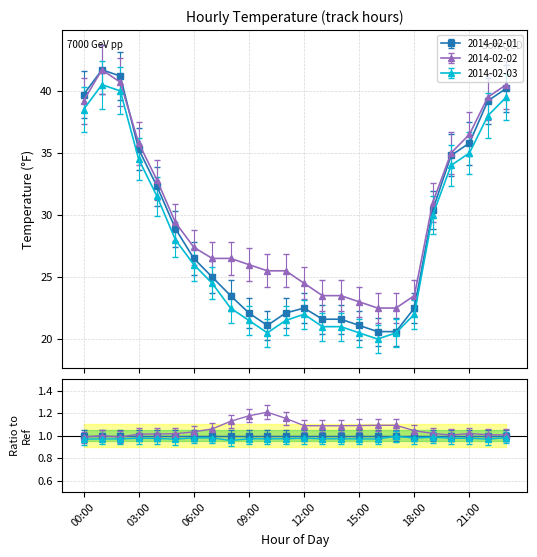

Does the chart have visible grid lines?

Yes